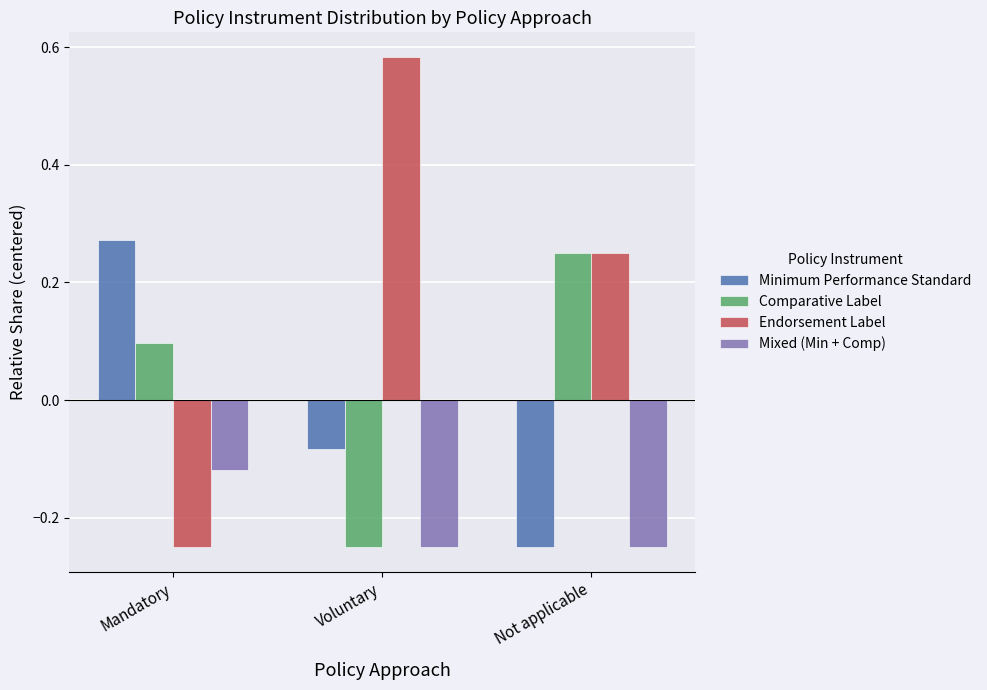

How many bars are there in each group?

4